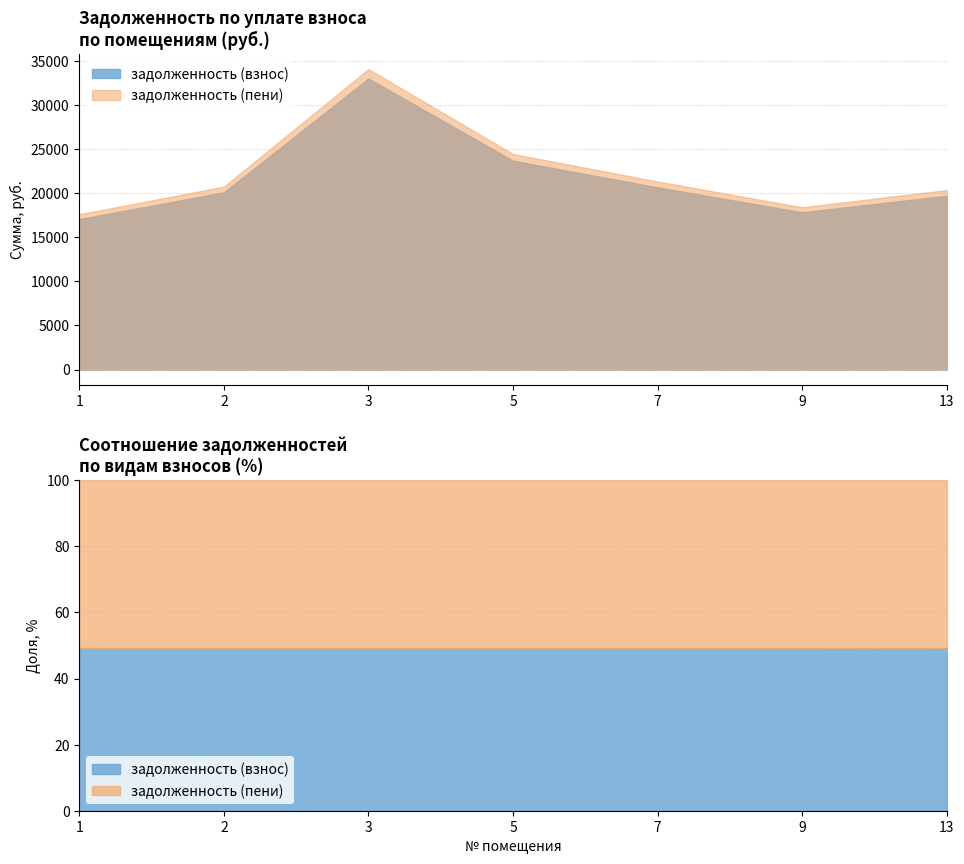

True or false: задолженность (пени) has more than 0 interior local peaks.

True